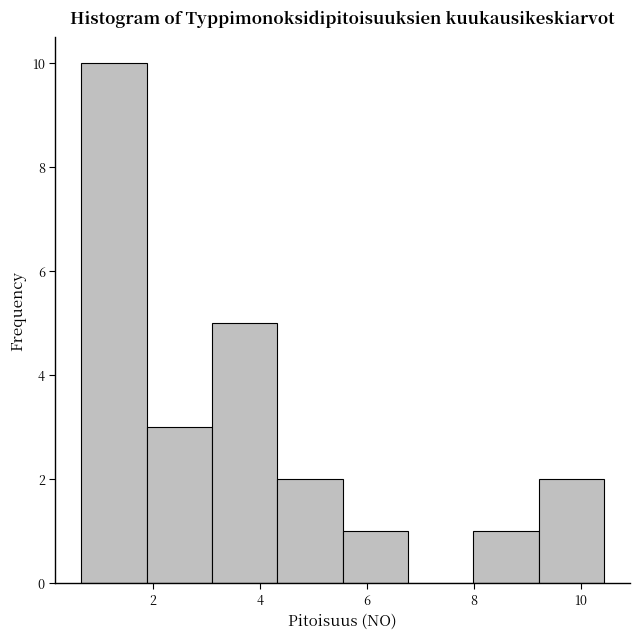

Reading left to right, transcribe this chart: for each bar, give the range it covers on the x-axis and its height. Neither the bar edges nor the heights are printed on the chart, so give them approximately, as read against the axes.

0.6 to 1.8: 10
1.8 to 3.2: 3
3.2 to 4.4: 5
4.4 to 5.6: 2
5.6 to 6.8: 1
6.8 to 8.0: 0
8.0 to 9.2: 1
9.2 to 10.4: 2